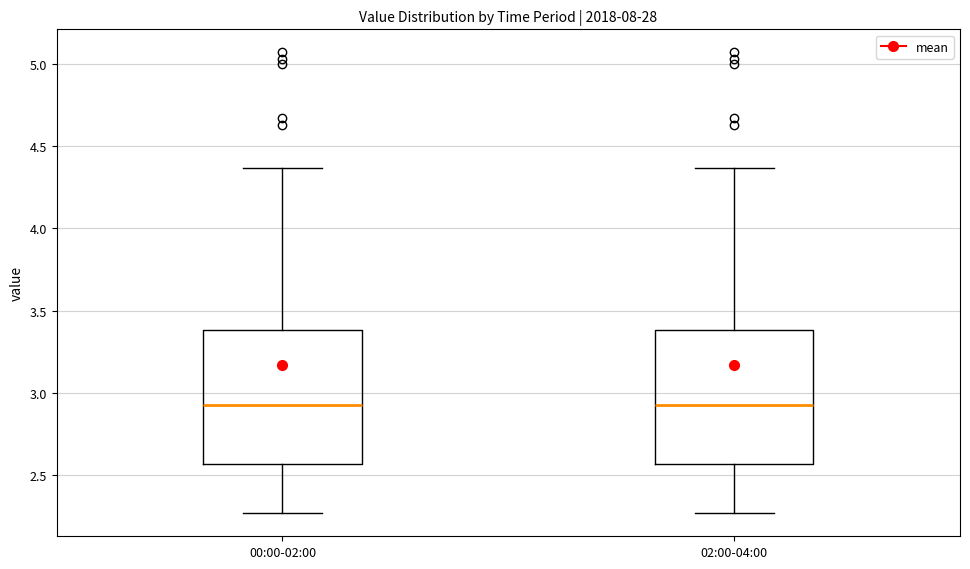

Where does the upper whisker of the box for 02:00-04:00 end on the y-axis? The values are not printed on the chart, so give them approximately, as read against the axis.

4.35